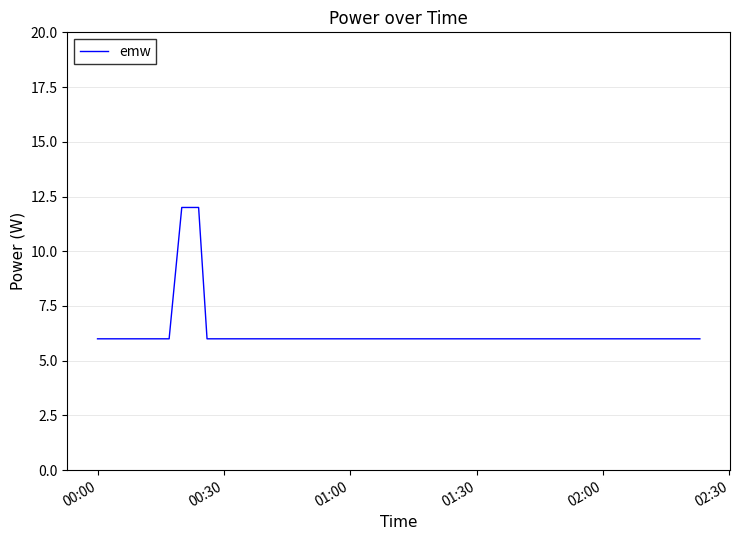

What is the smallest value displayed?

6